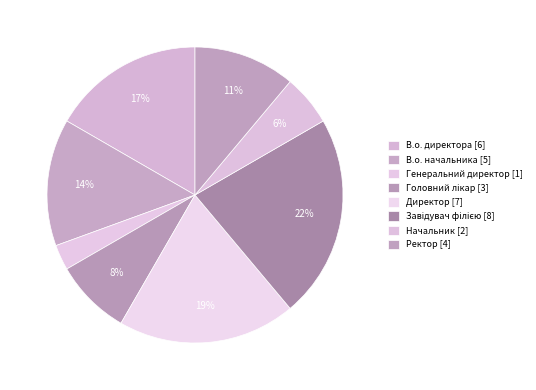

Which category has the smallest portion of the pie?

Генеральний директор